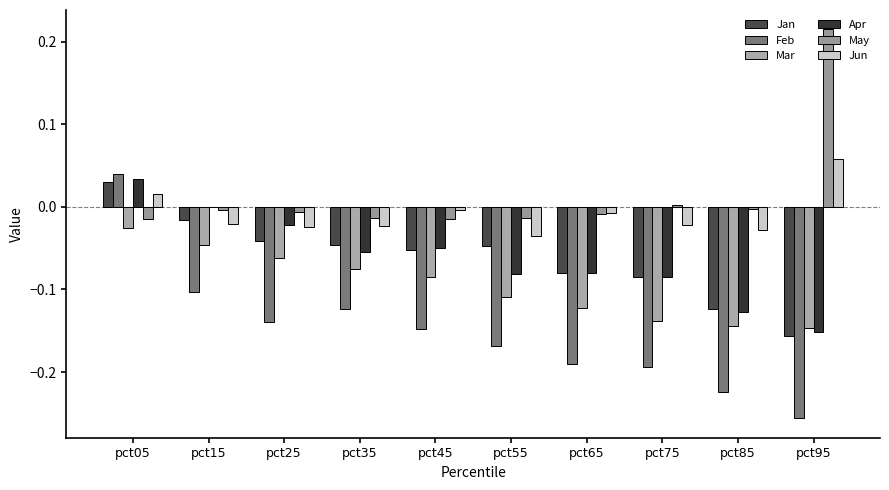

What is the sum of the Jan values at pct15 and pct75?

-0.1